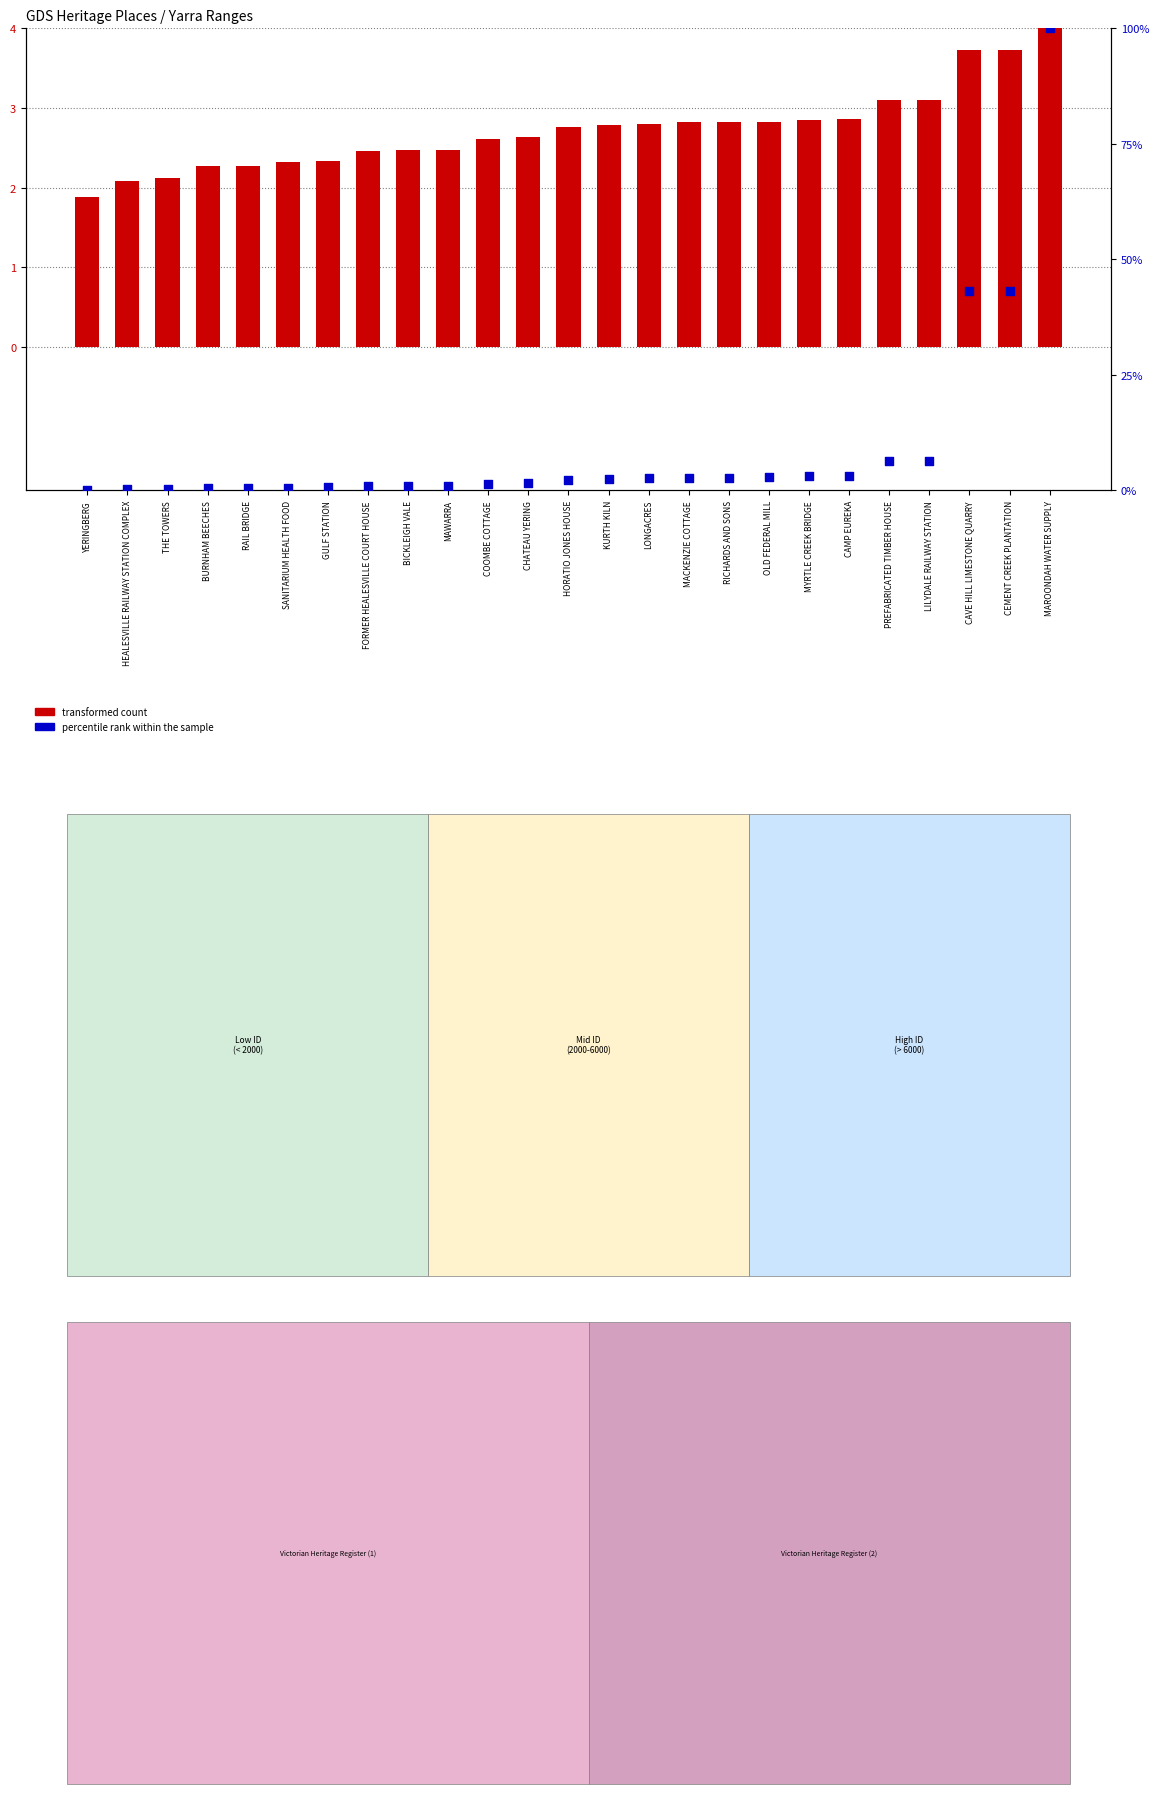

Is the value of transformed count at LONGACRES greater than the value of percentile rank within the sample at CAMP EUREKA?

No